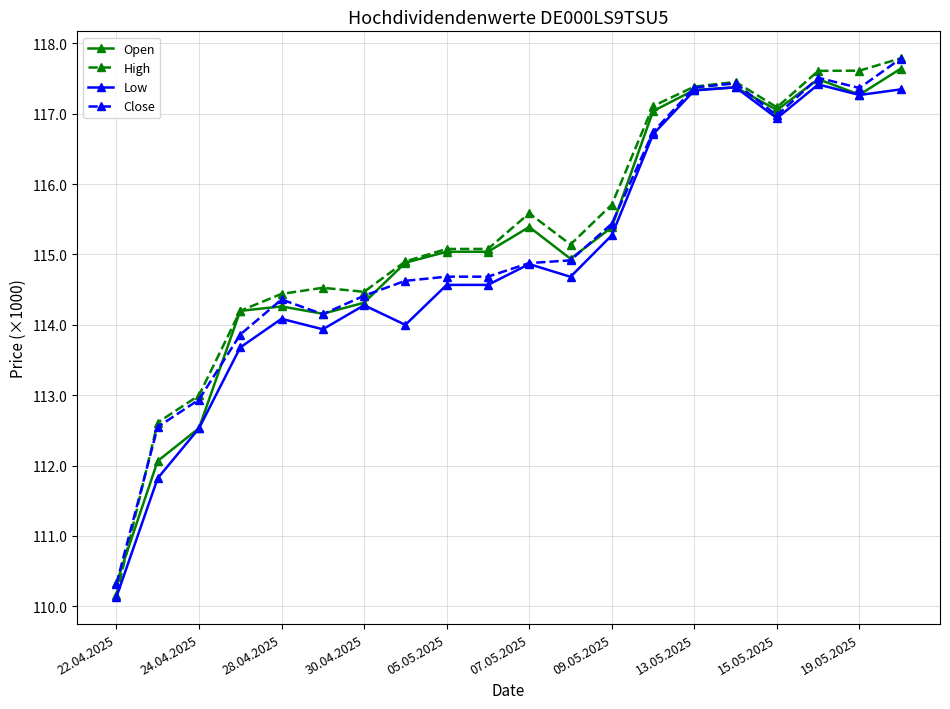

What are all the series names shown in the legend?

Open, High, Low, Close